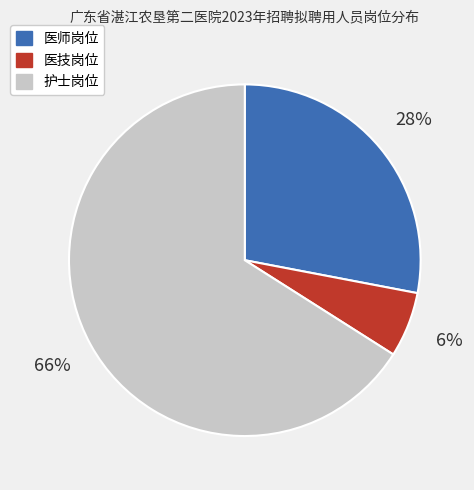

To the nearest percent, what percentage of the pie is 护士岗位?

66%